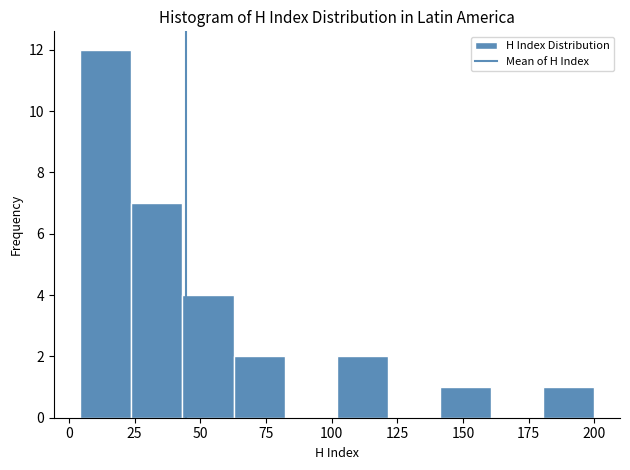

Read against the x-axis, roughly where is the centre of the tallest bar?

15